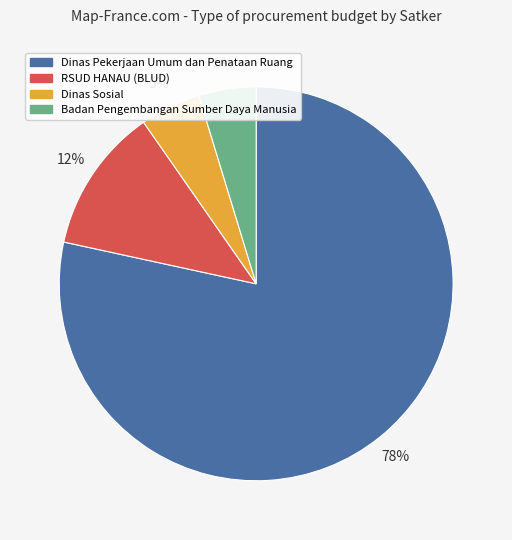

To the nearest percent, what is the average slice percentage?

25%